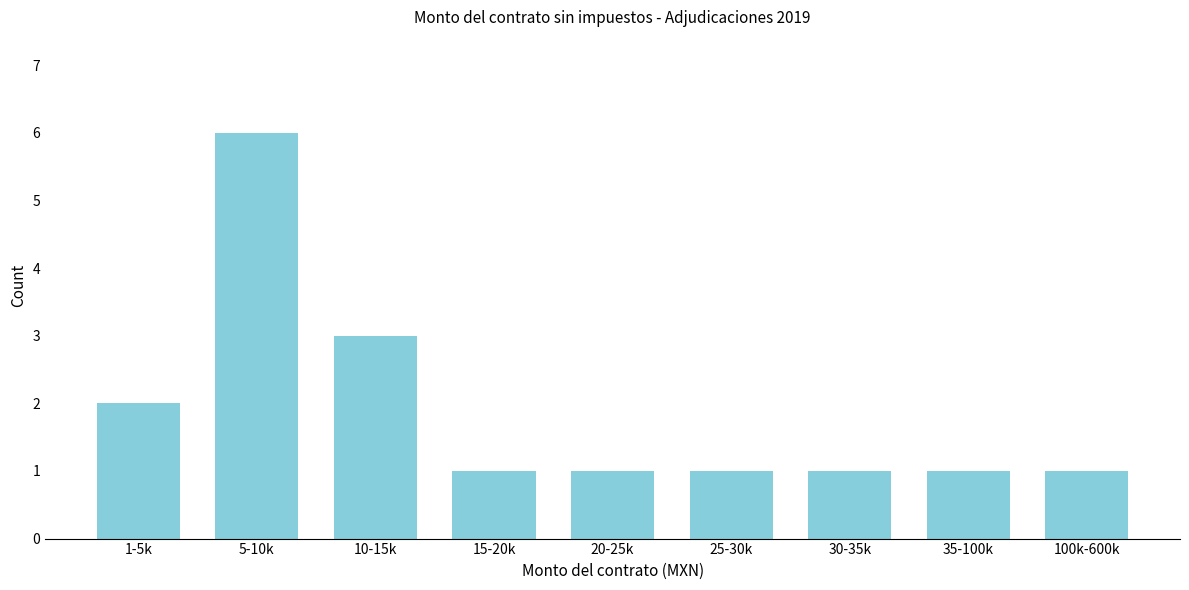

Reading left to right, what are all the values shown in this chart?

2	6	3	1	1	1	1	1	1